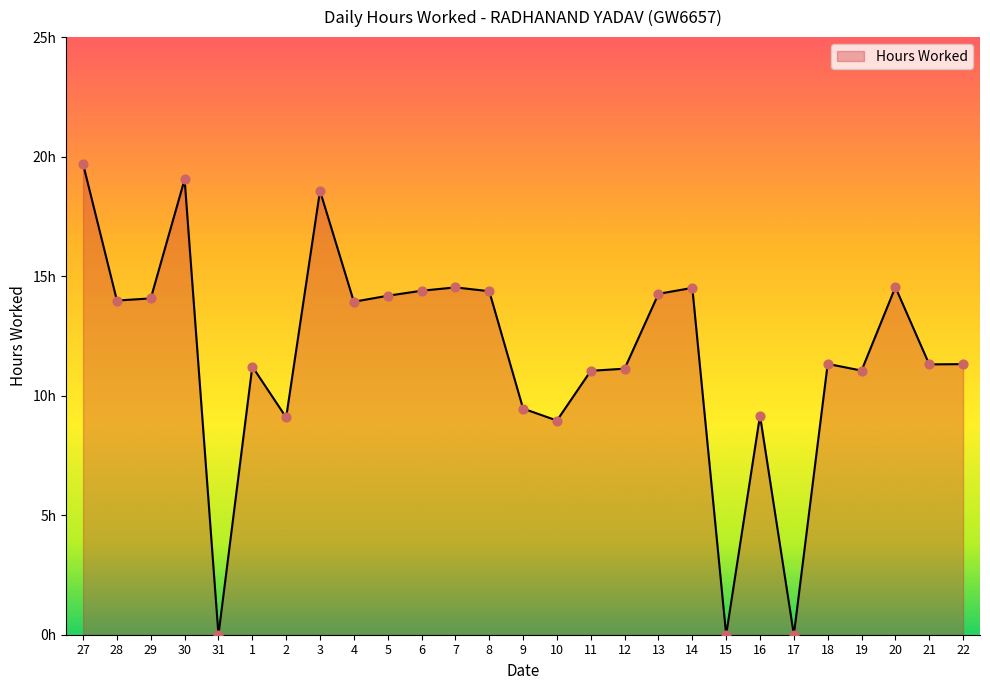

Approximately how many times larger is the value at 22 compared to 3?

0.6